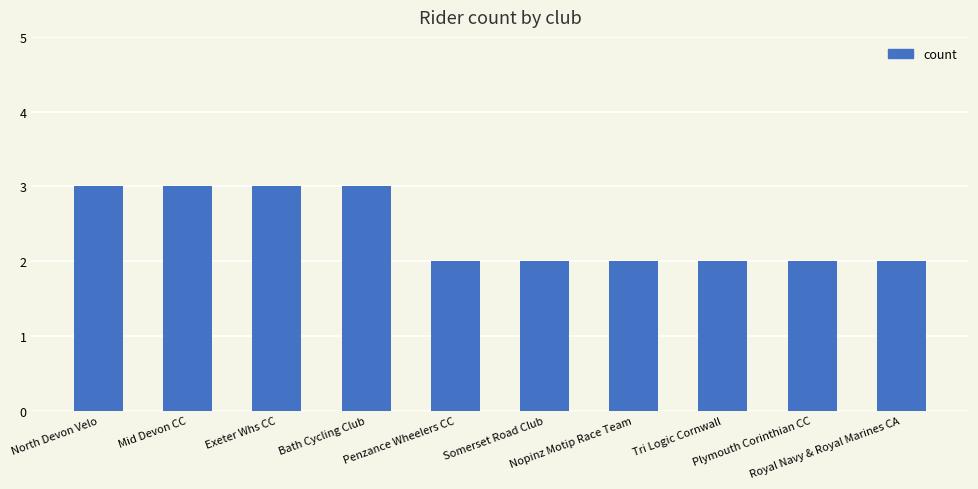

Reading left to right, extract all data points from this chart.

3	3	3	3	2	2	2	2	2	2